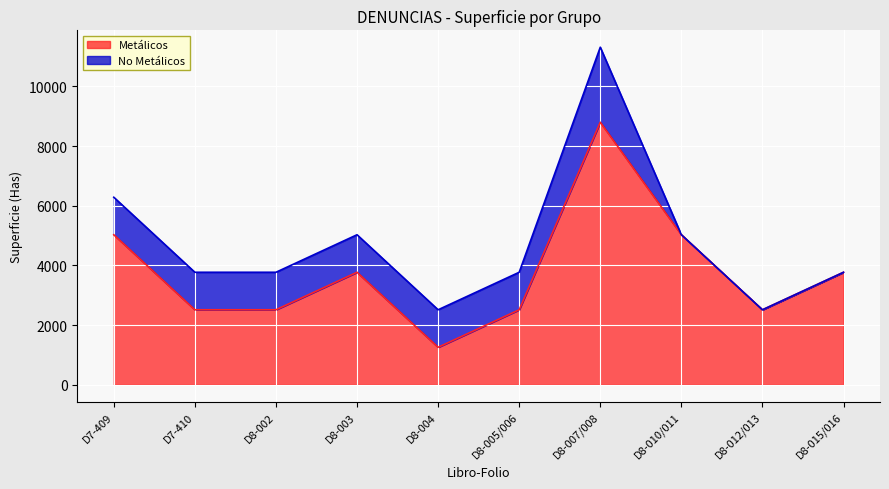

True or false: the data shows 3769.9 at D8-003.

True